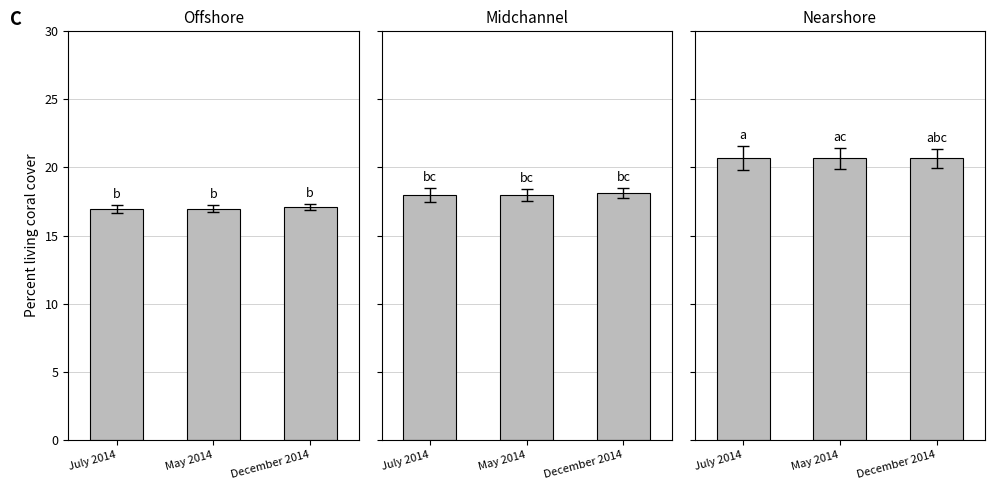

How many series are shown in this chart?

3